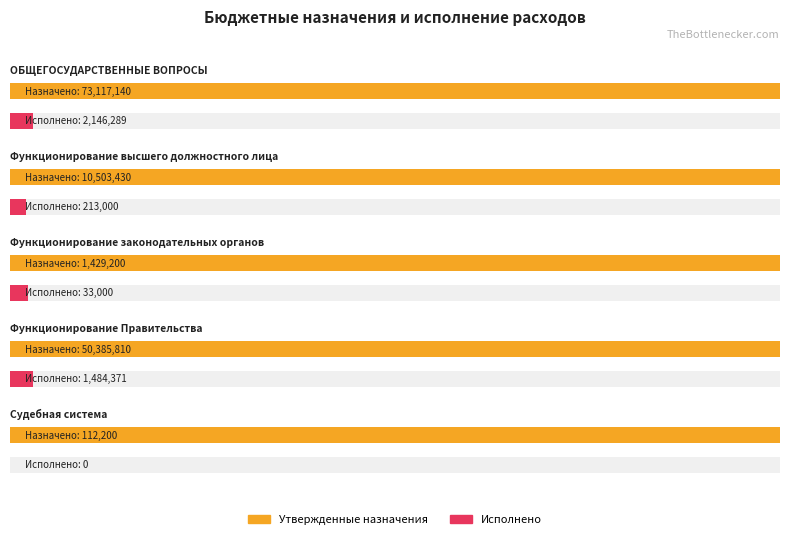

The value of Исполнено (консол.) at Функционирование законодательных органов is 11589.5. True or false?

False